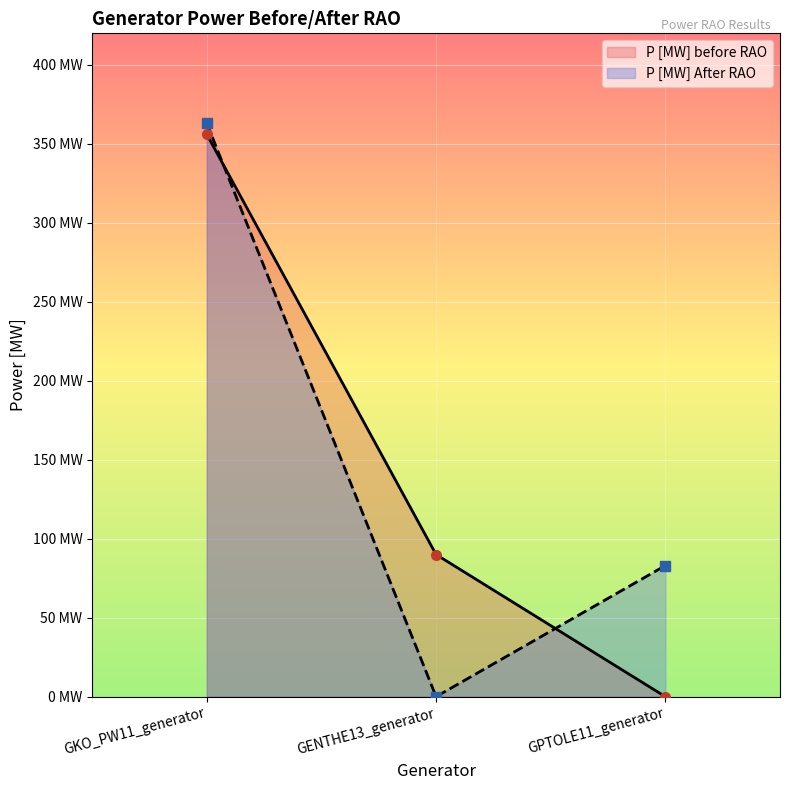

At which label does P [MW] before RAO first exceed 90?

GKO_PW11_generator